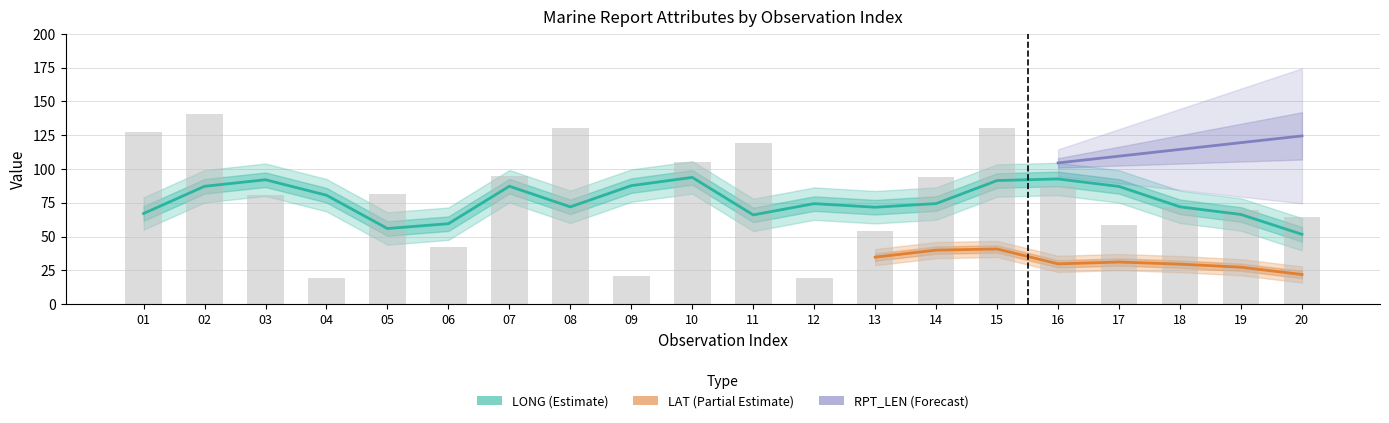

True or false: LAT has a value of 17.1 at 16.

False